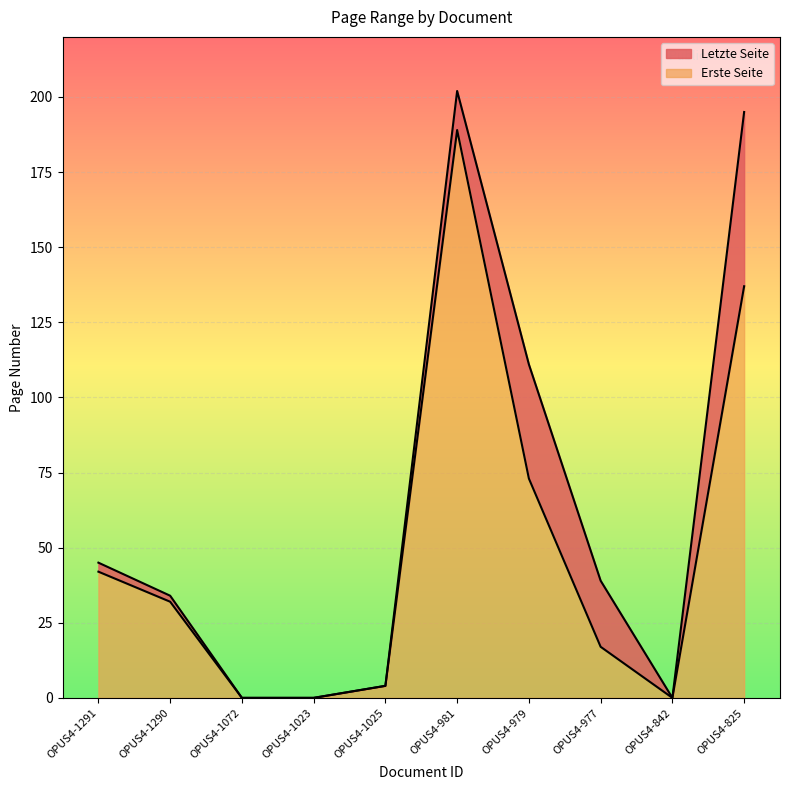

True or false: Erste Seite has a value of 0 at OPUS4-1072.

True